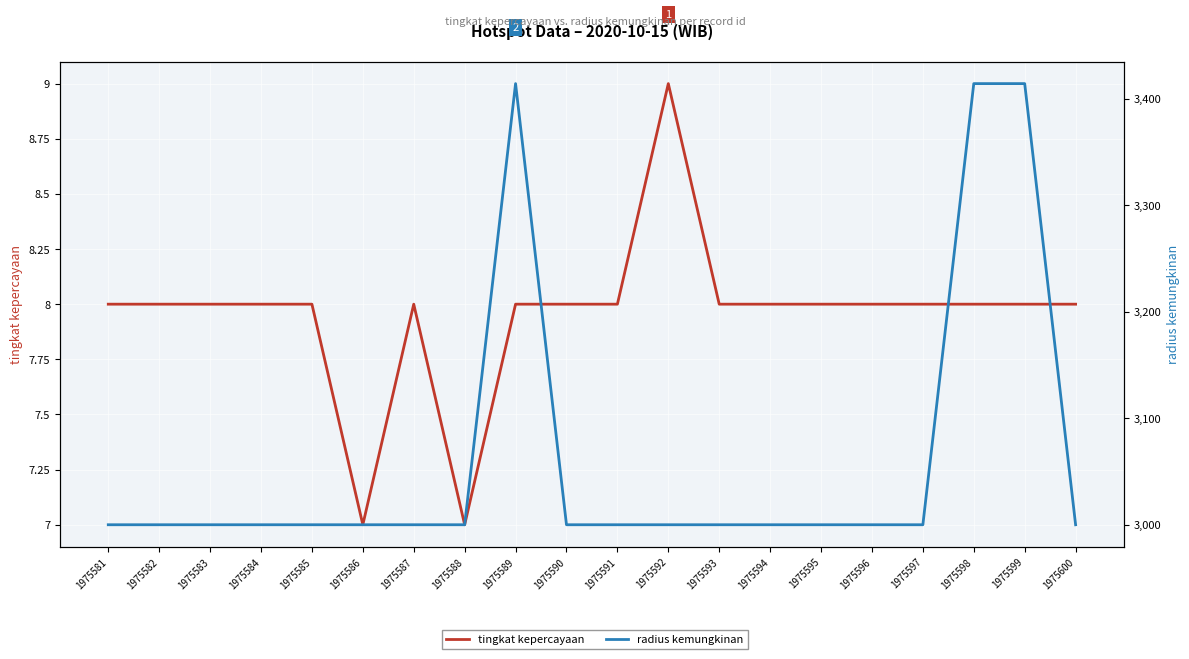

Is the value of tingkat kepercayaan at 1975593 greater than the value of radius kemungkinan at 1975596?

No